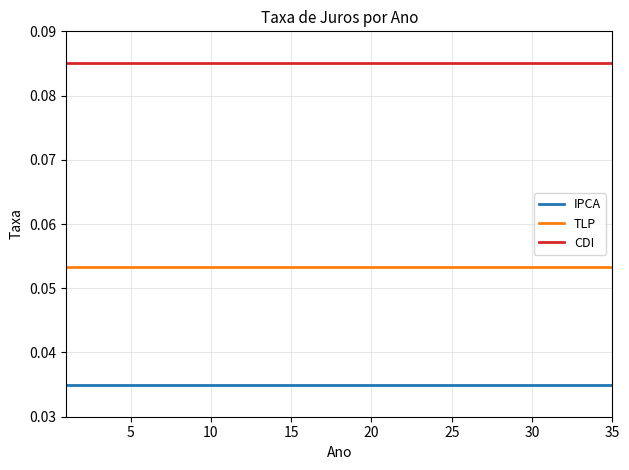

Which series has the largest total across all categories?

CDI